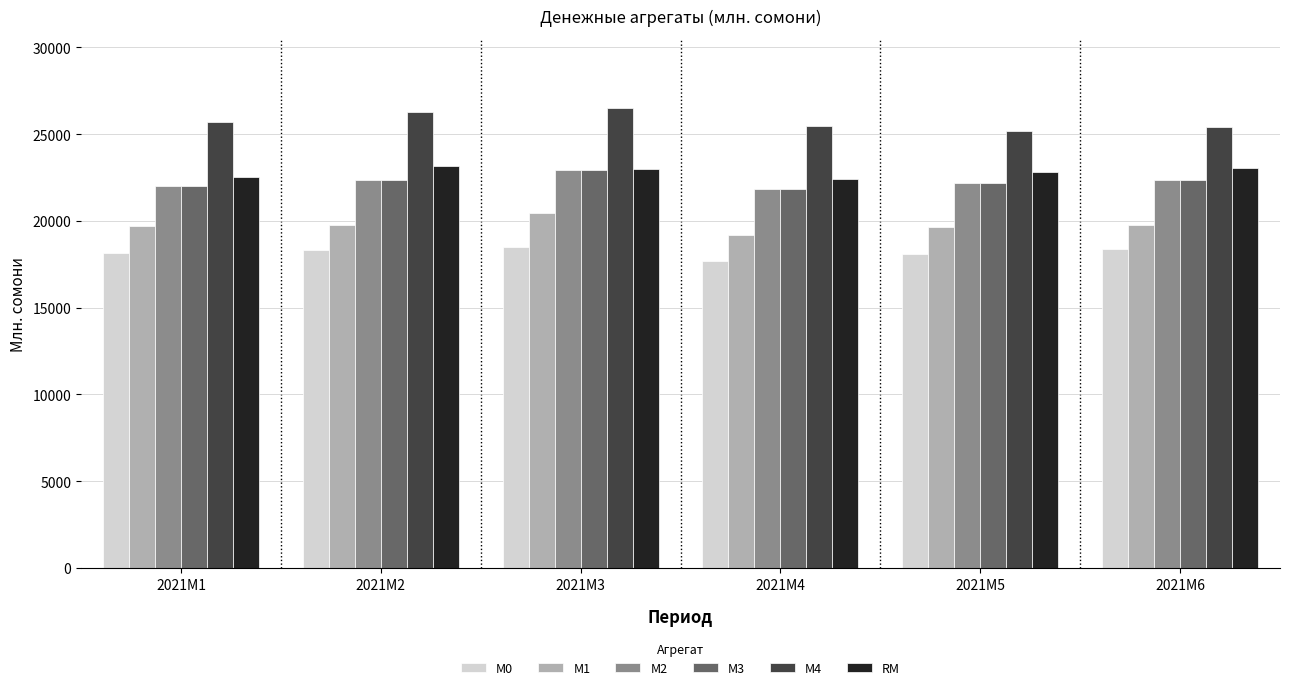

How many categories are shown in the chart?

6